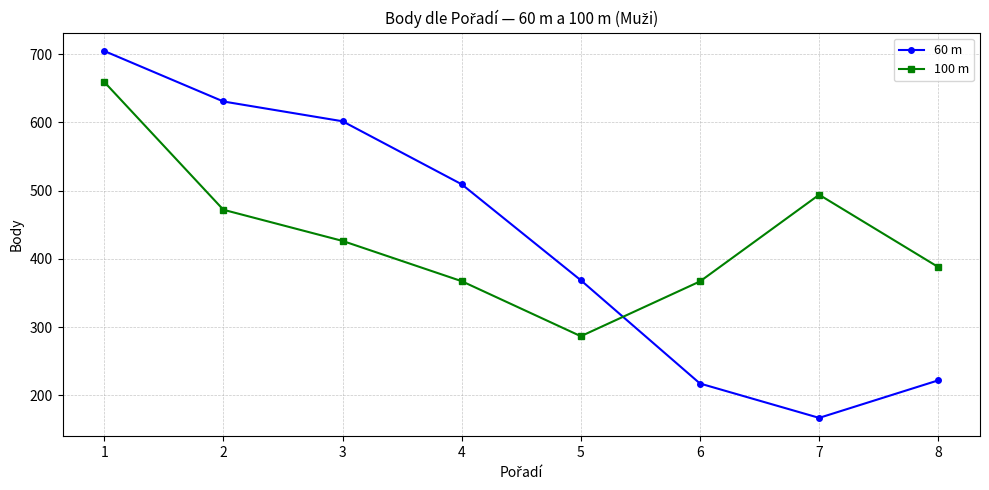

What is the sum of the 60 m values at 1 and 5?

1073.3